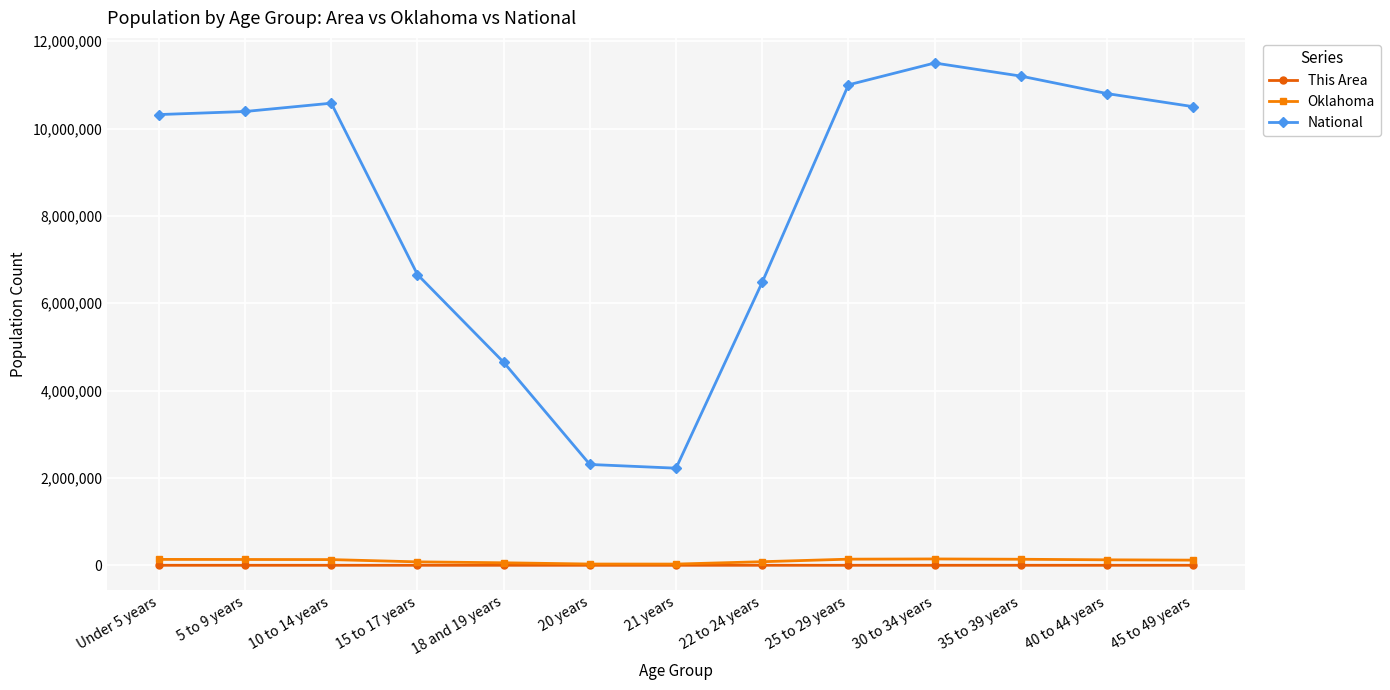

How many data points does each series have?

13